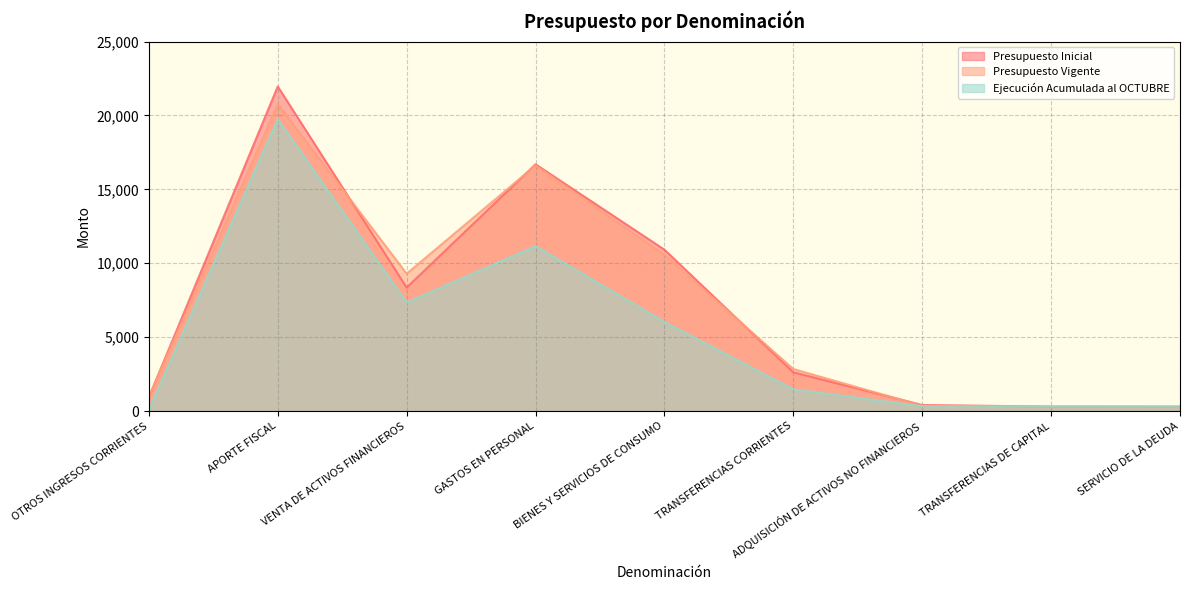

Where is Ejecución Acumulada al OCTUBRE nearest to the value 9911?

GASTOS EN PERSONAL